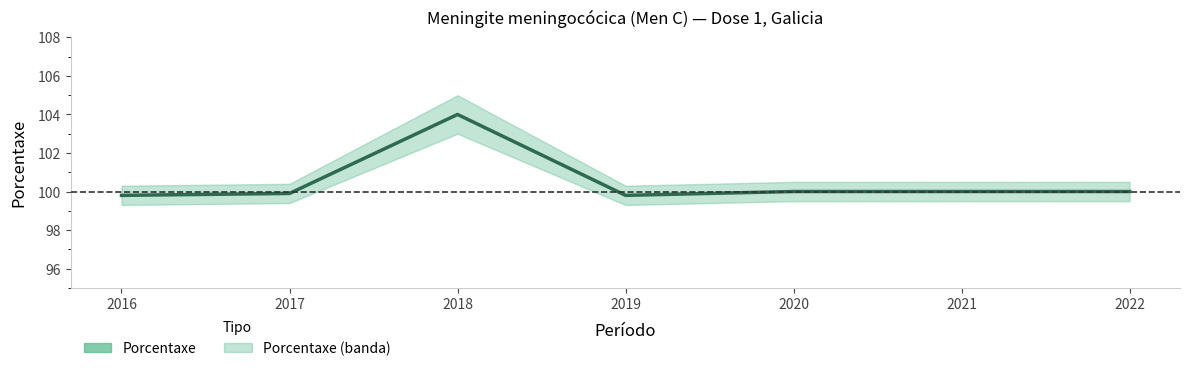

Is this an area chart (filled region under the line)?

No